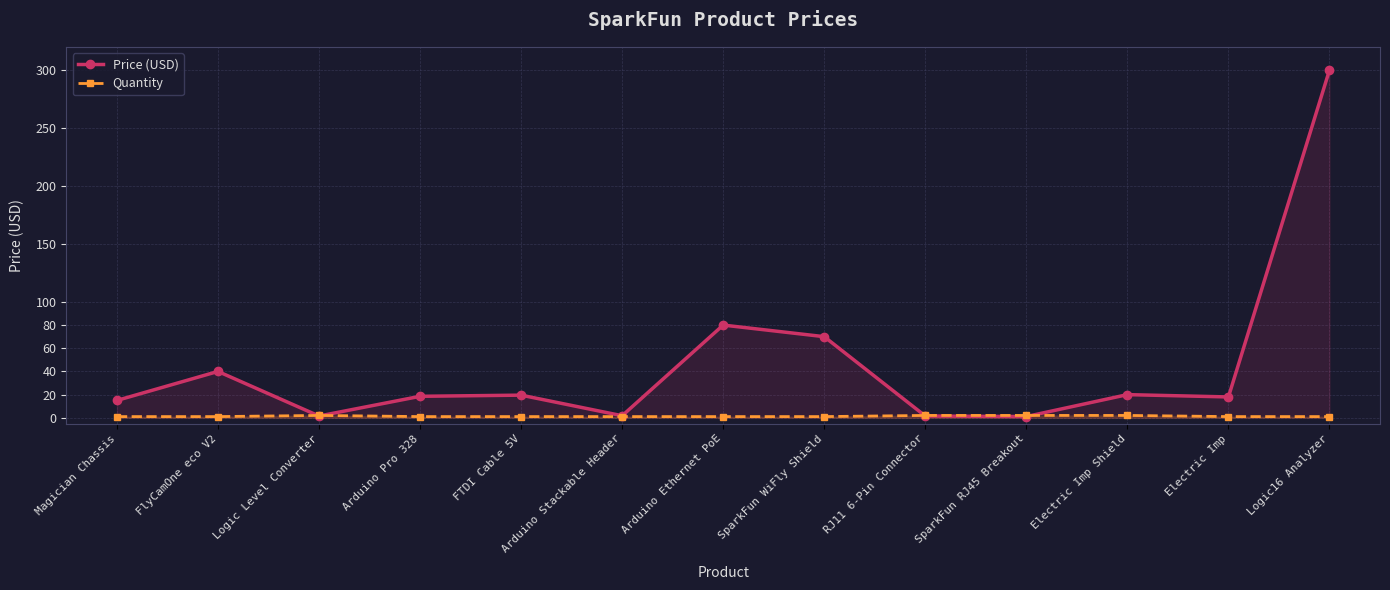

Where do Quantity and Price (USD) first cross each other?

FlyCamOne eco V2 and Logic Level Converter